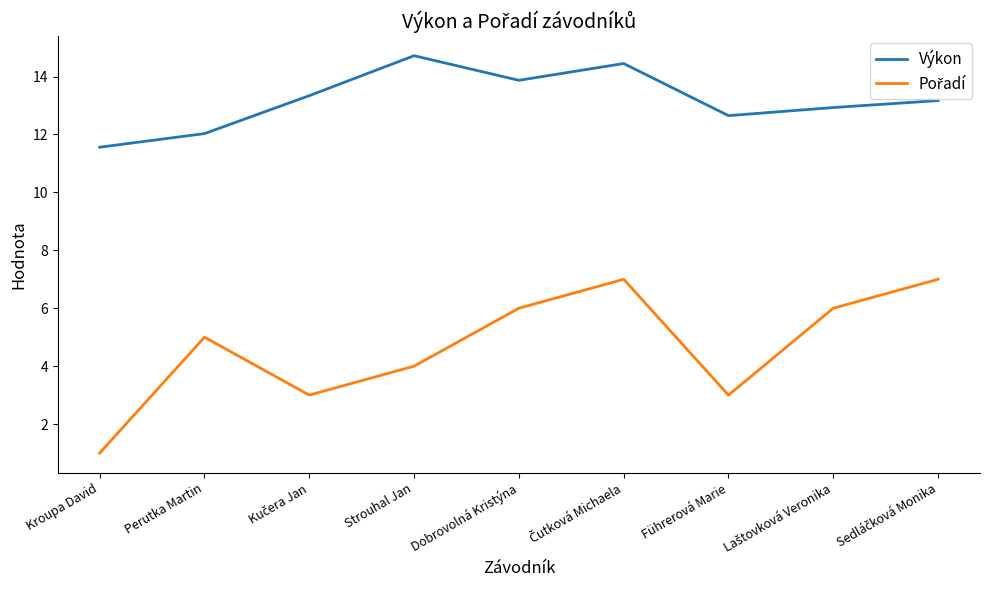

How many lines are shown in the chart?

2